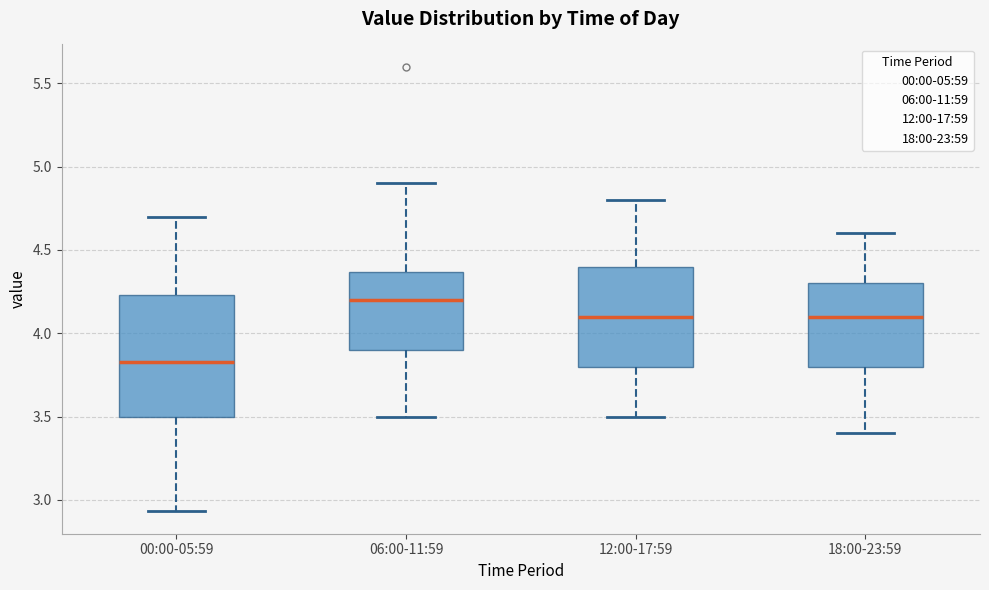

Reading left to right, transcribe this box plot: for each box, give where its median line is, the range the box spans, and where its two whiskers end, as read against the y-axis. The values are not printed on the chart, so give them approximately, as read against the axis.

00:00-05:59: median 3.85, box 3.50 to 4.25, whiskers 2.95 to 4.70
06:00-11:59: median 4.20, box 3.90 to 4.35, whiskers 3.50 to 4.90
12:00-17:59: median 4.10, box 3.80 to 4.40, whiskers 3.50 to 4.80
18:00-23:59: median 4.10, box 3.80 to 4.30, whiskers 3.40 to 4.60